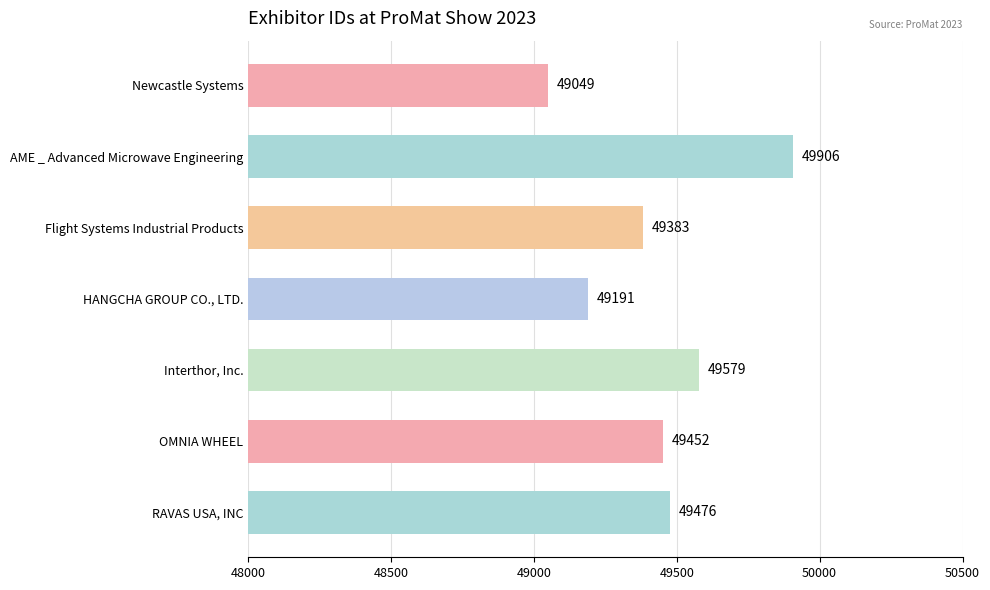

What is the greatest value displayed?

49906